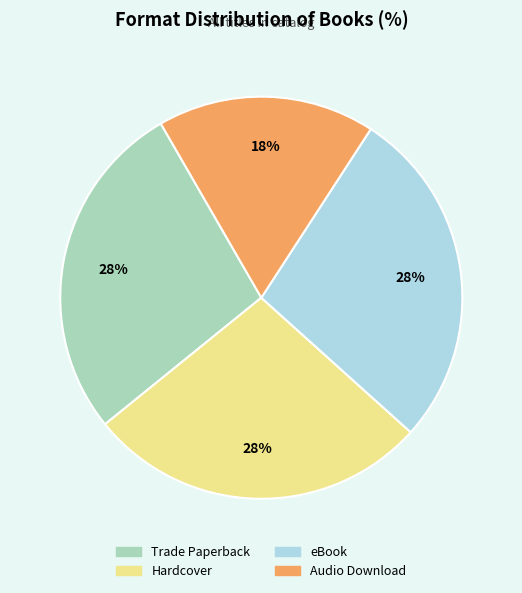

Does any single category account for the majority?

No